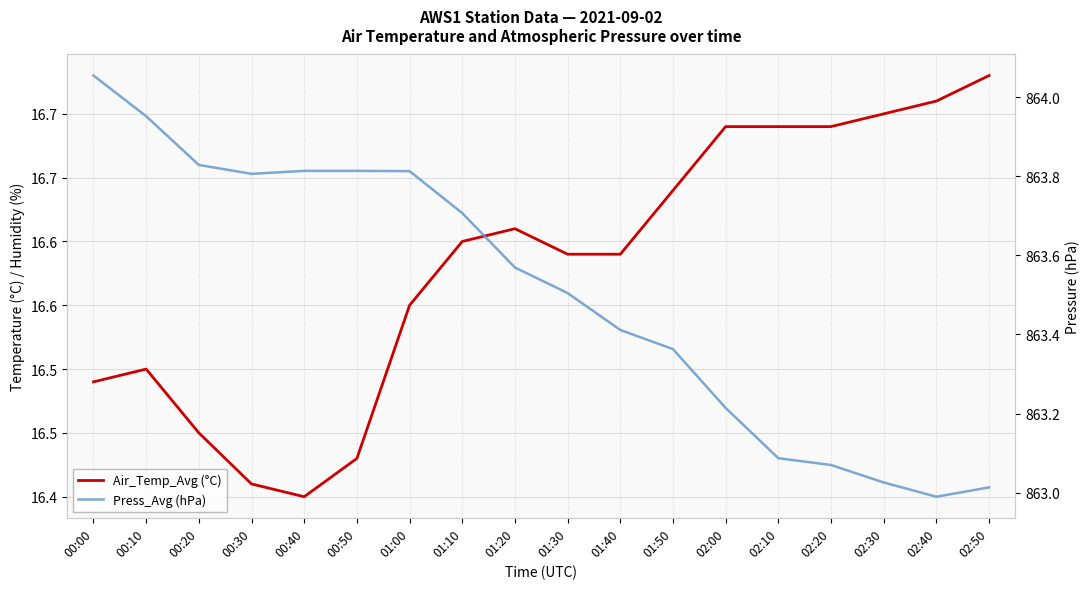

Where is Press_Avg (hPa) nearest to the value 863?

02:40